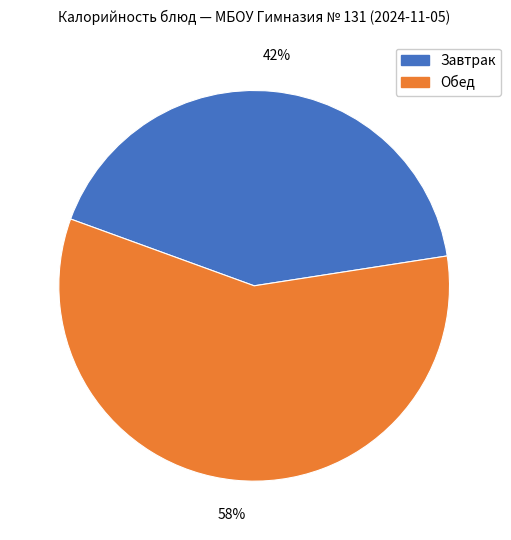

Is there a majority slice in this chart?

Yes